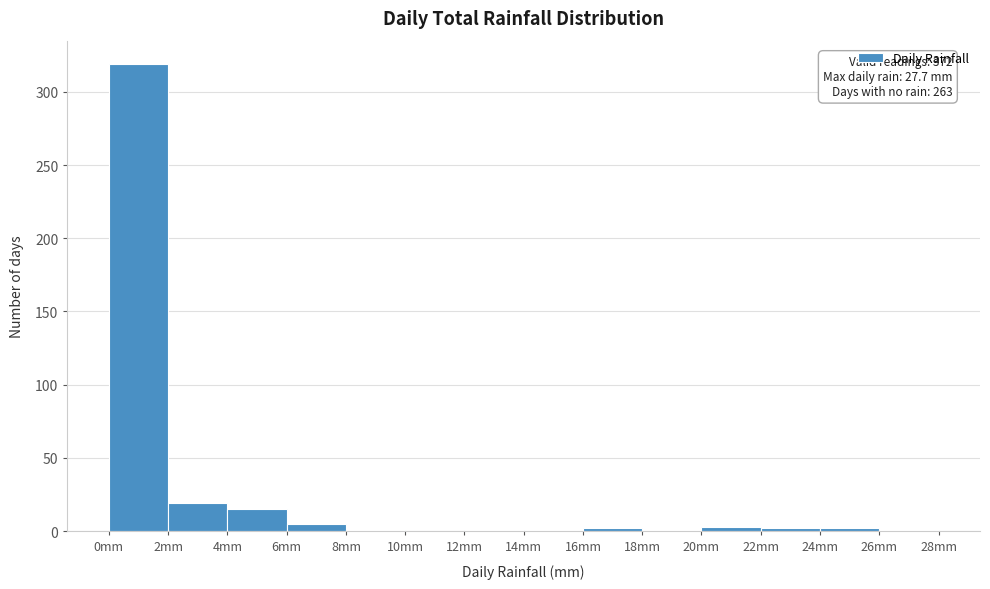

Over which range of the x-axis is the bar tallest?

0 to 2